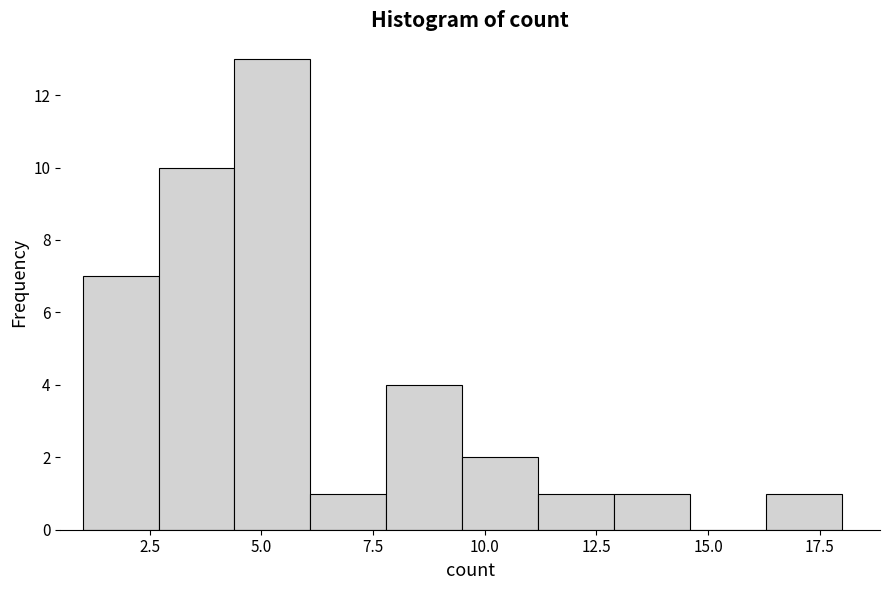

Around what value on the x-axis is the tallest bar? Give the approximate position of its centre, as read against the axis.

5.5